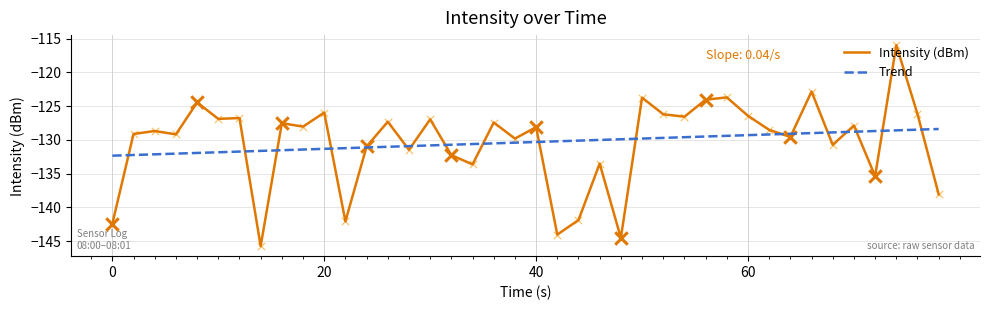

Which series has the widest spread of values?

Intensity (dBm)